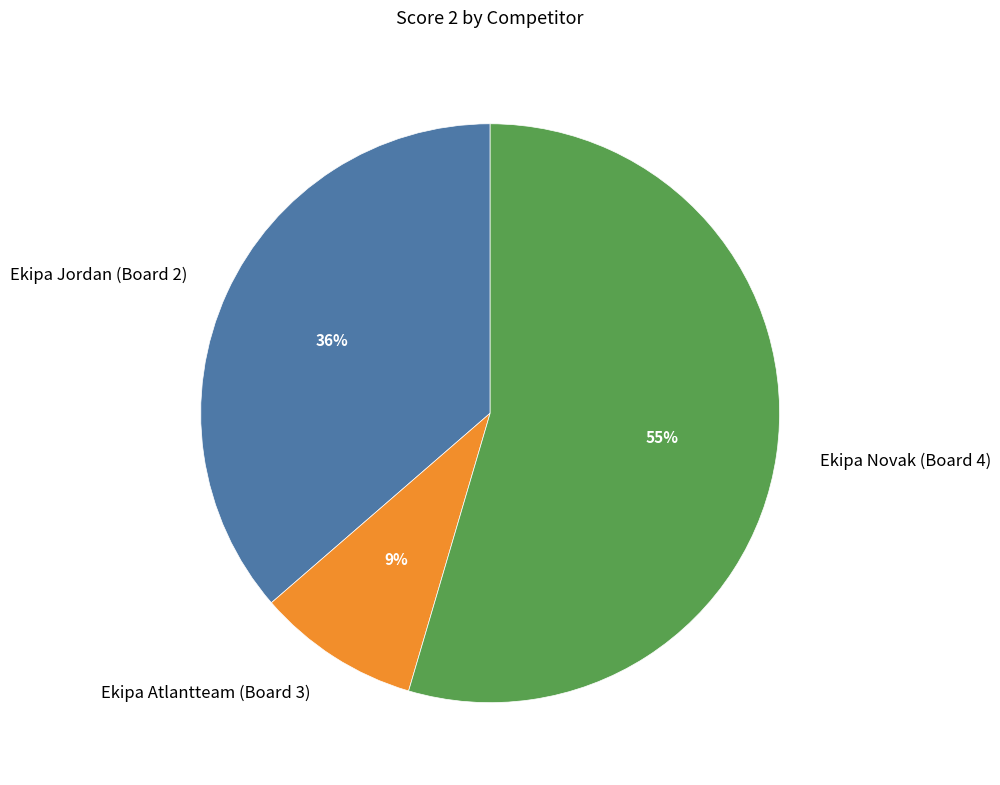

Which has a higher value, Ekipa Atlantteam (Board 3) or Ekipa Jordan (Board 2)?

Ekipa Jordan (Board 2)